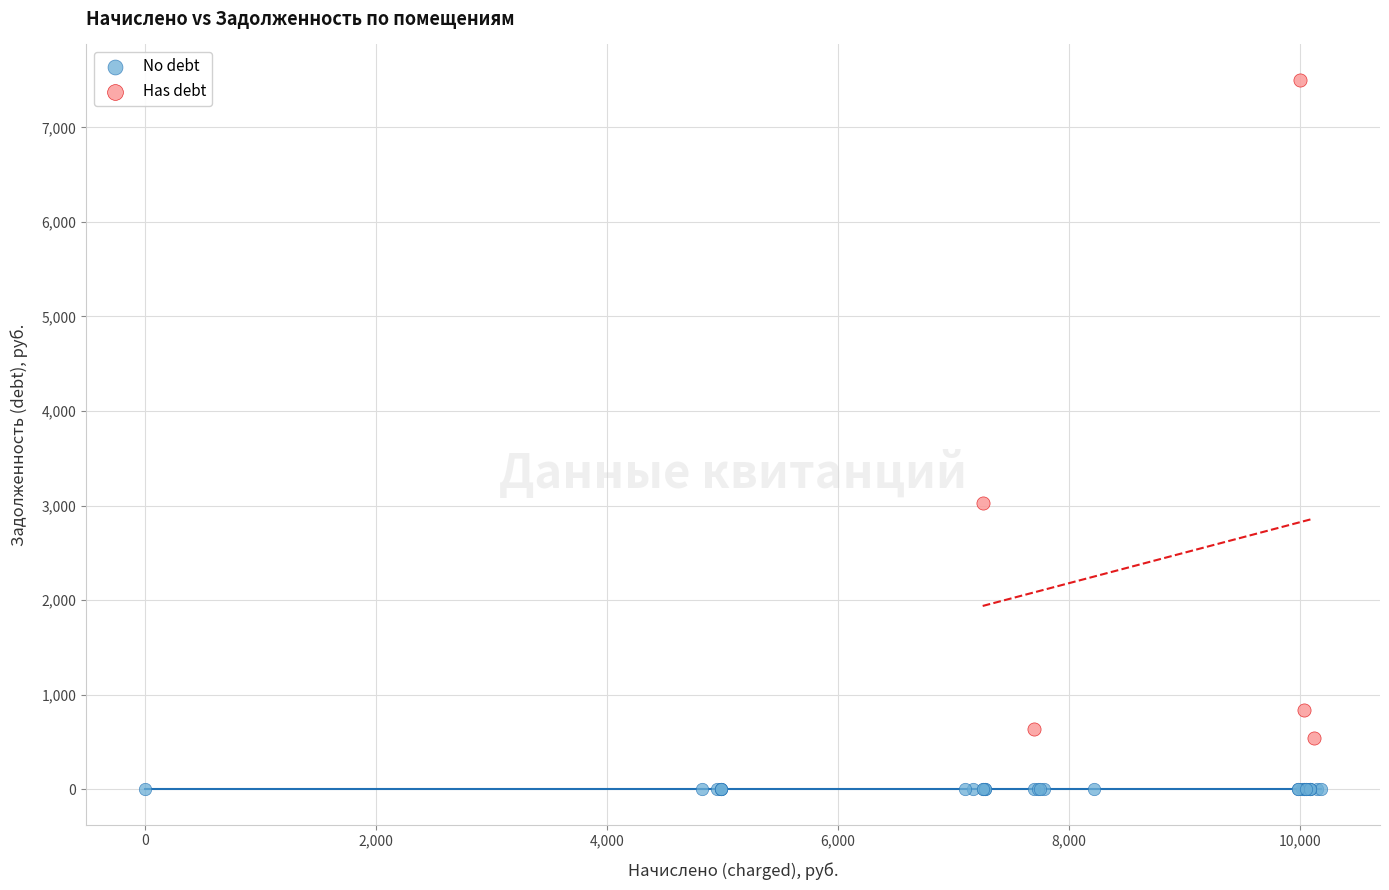

Which series contains the lowest Y value?

No debt